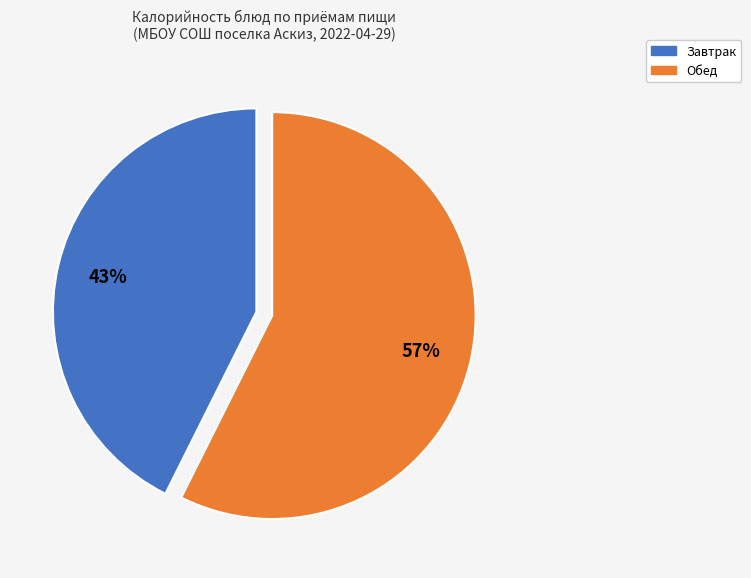

Is there any slice that represents more than half of the pie?

Yes